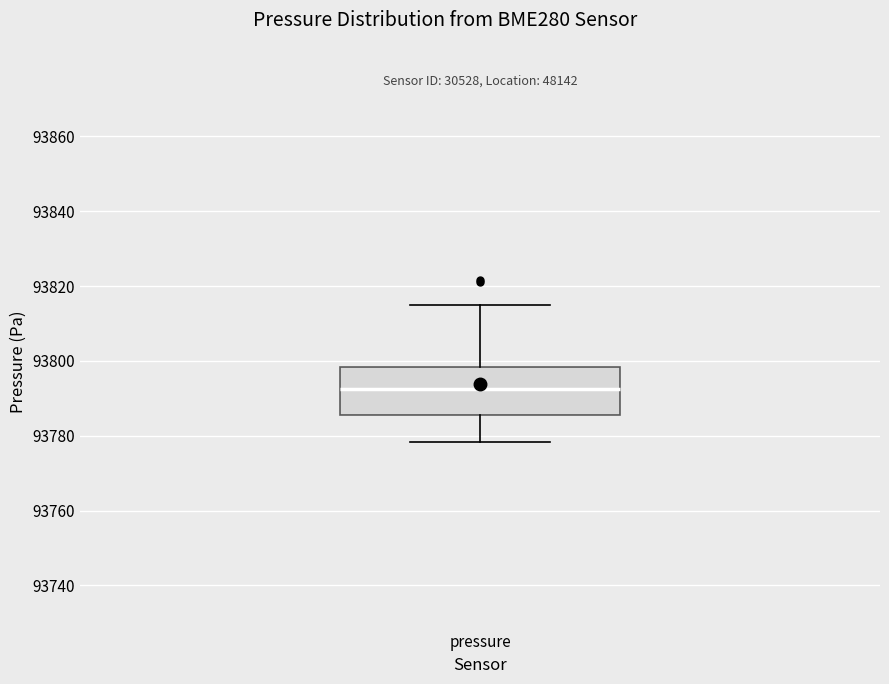

Read this box plot against the y-axis: the position of the median line, the range covered by the box, and the ends of both whiskers. The values are not printed on the chart, so give them approximately, as read against the axis.

median 93792, box 93786 to 93798, whiskers 93778 to 93814